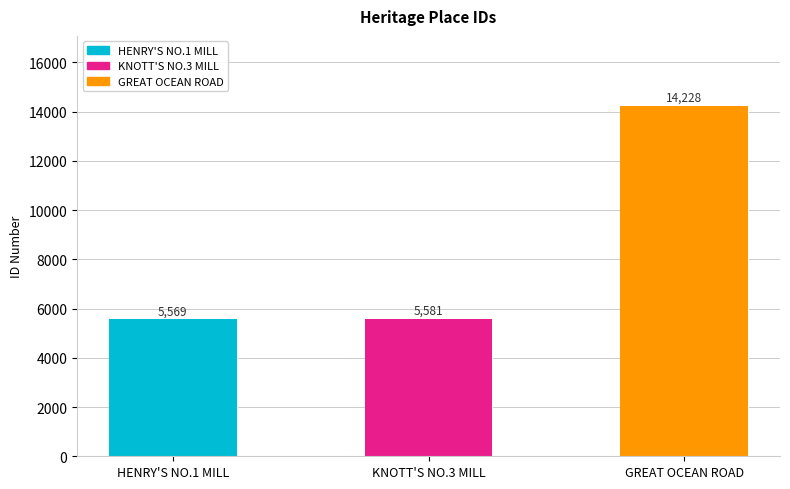

True or false: the data shows 18661 at GREAT OCEAN ROAD.

False